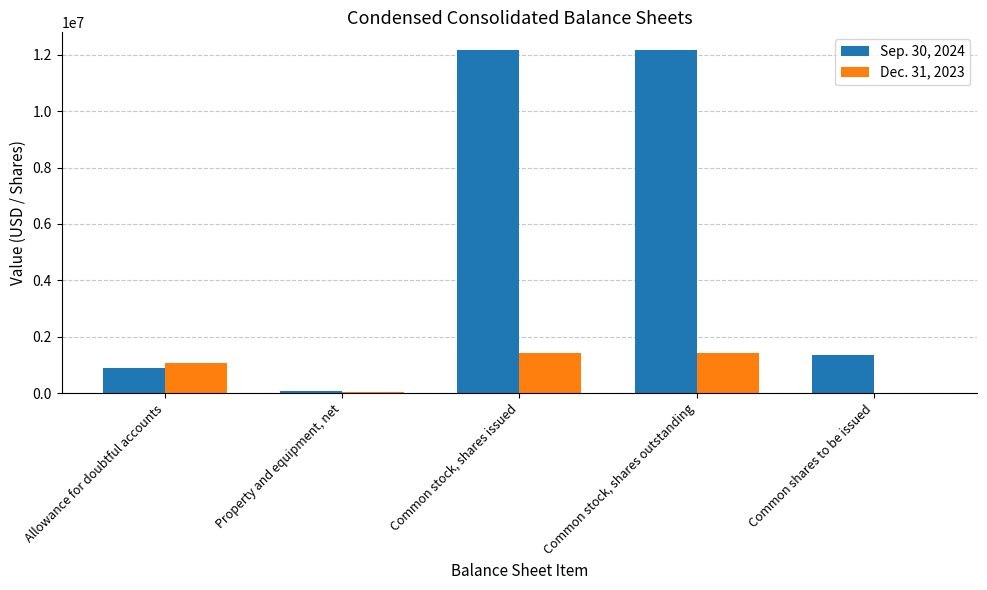

What is the maximum value shown in the chart?

12184109